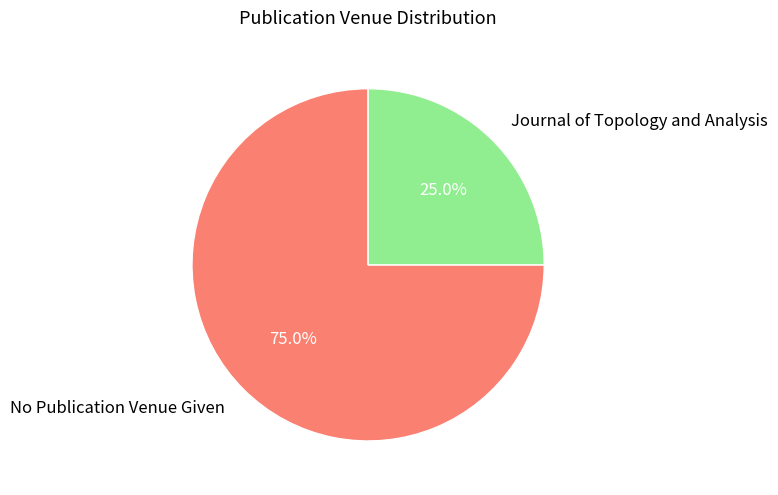

To the nearest percent, what is the difference between the largest and smallest slice percentages?

50%